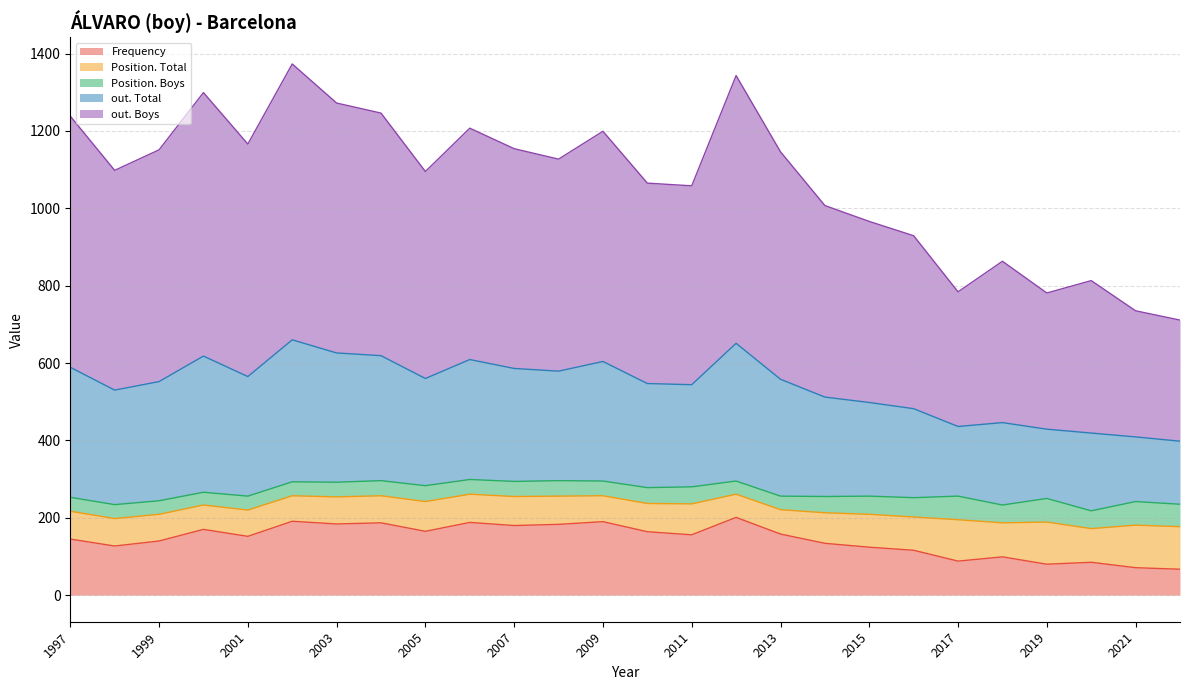

The out. Boys series shows 649 at 1997. True or false?

True